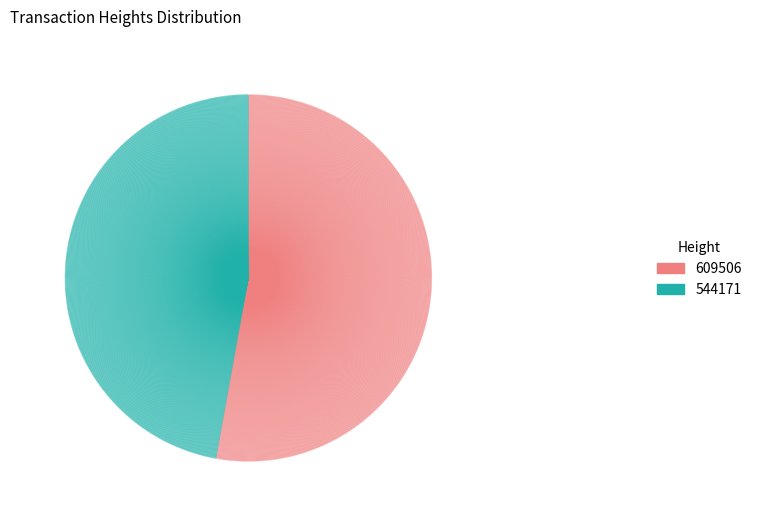

How many segments does this pie chart have?

2